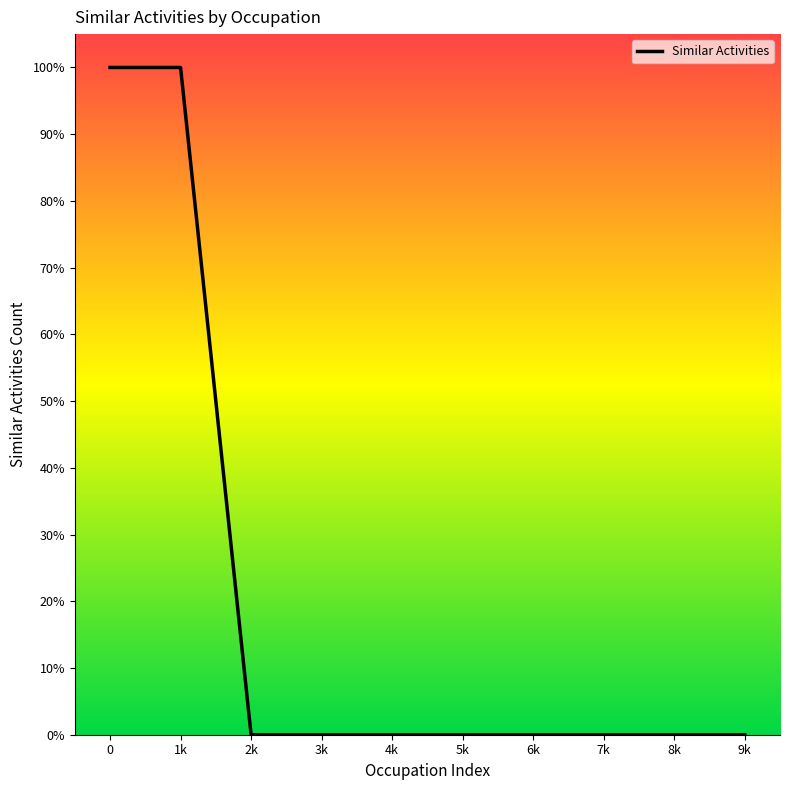

Is it true that the value at 5k is 0?

True